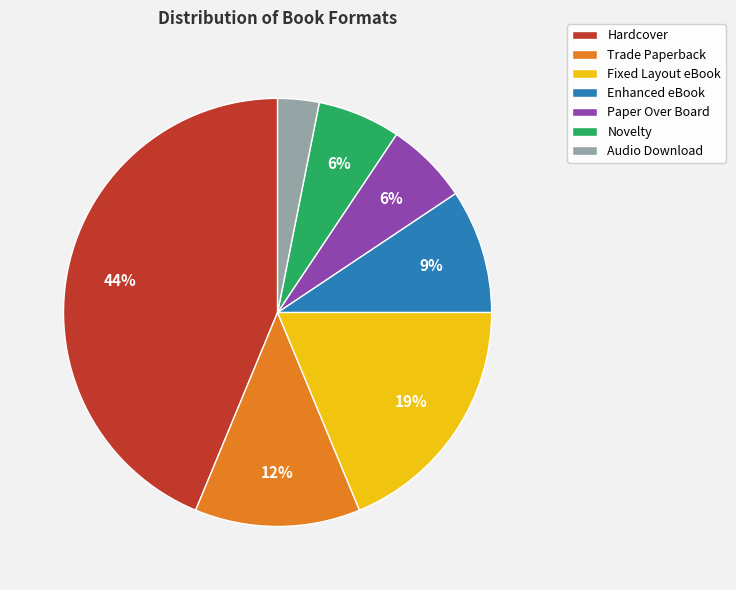

Is Fixed Layout eBook the majority of the pie?

No